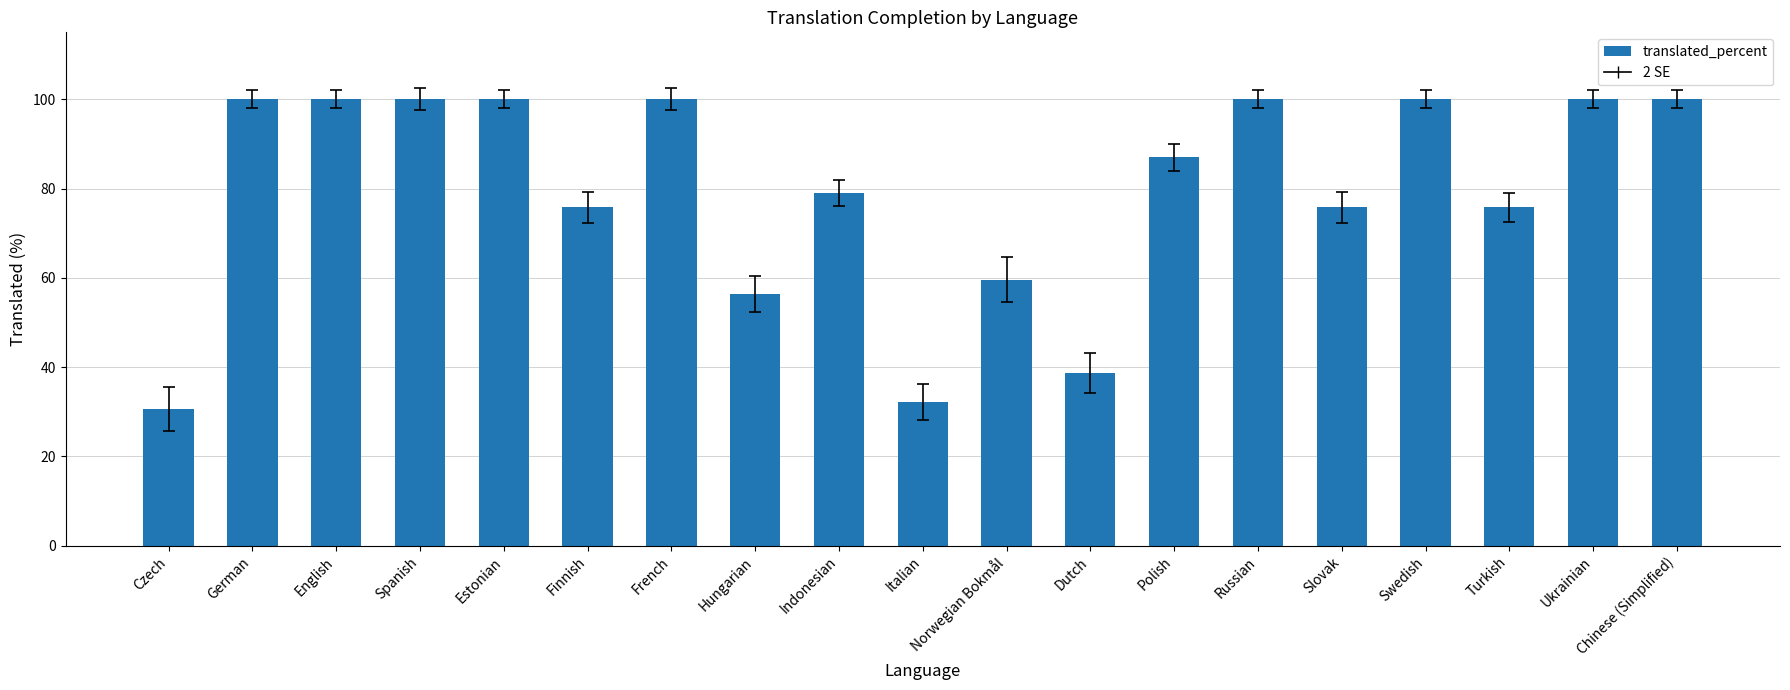

The chart shows a value of 135.4 at Estonian. True or false?

False